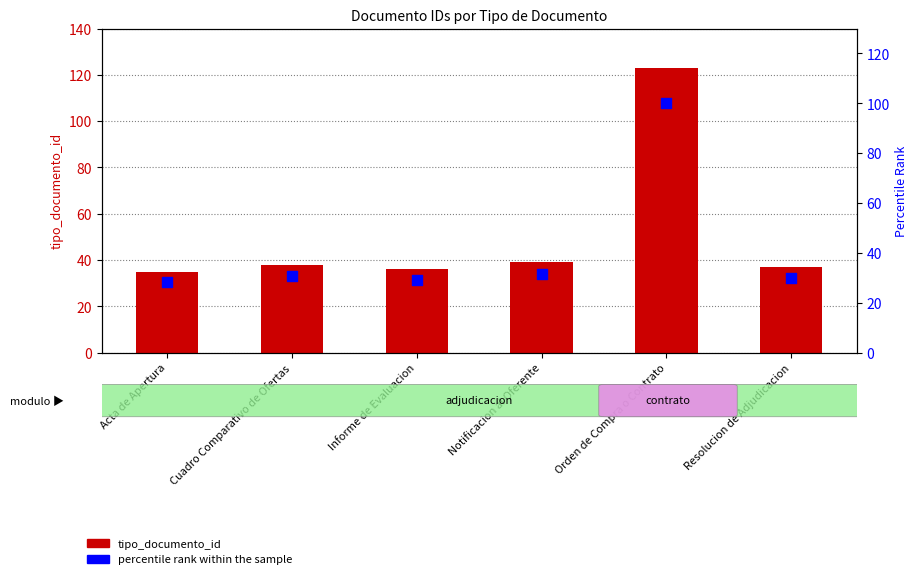

Is the value of tipo_documento_id at Notificacion al Oferente greater than the value of percentile rank within the sample at Resolucion de Adjudicacion?

Yes